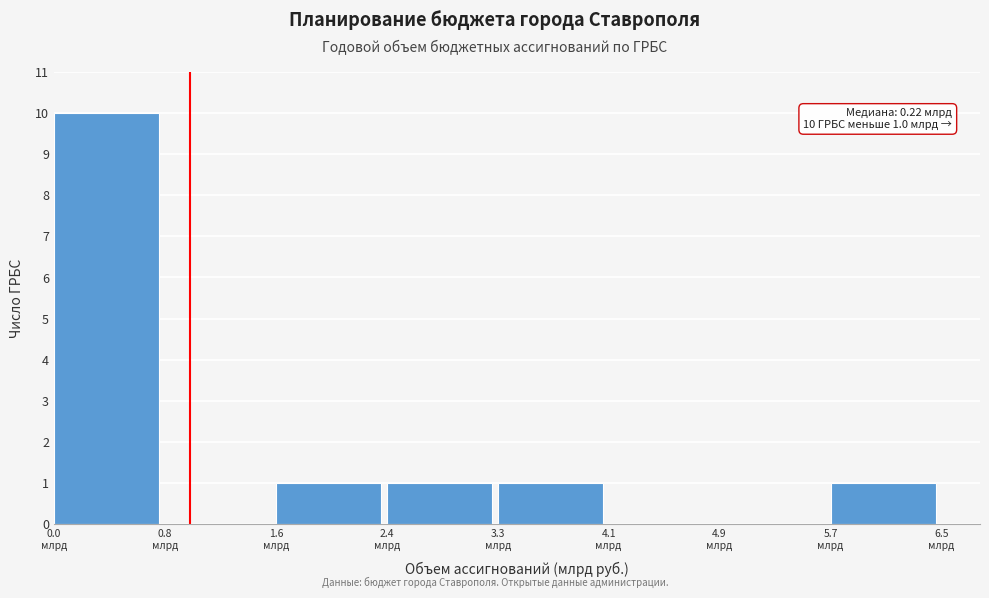

Over which range of the x-axis is the bar tallest?

0.0 to 0.8